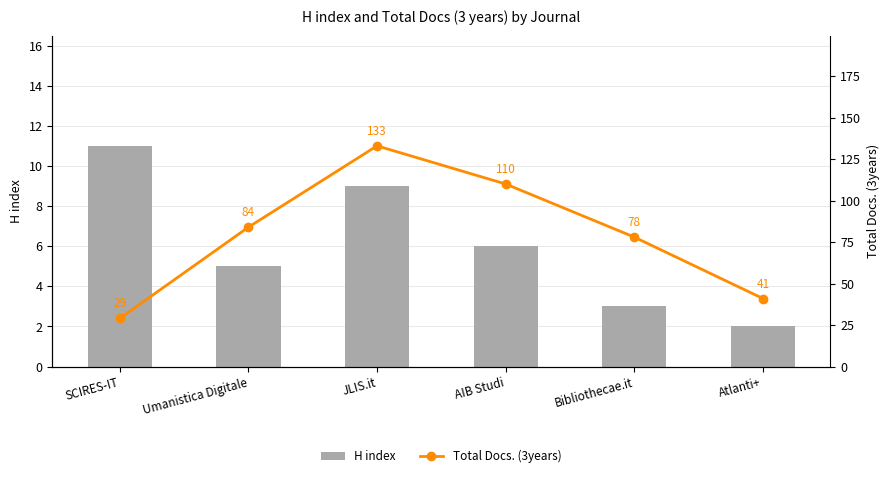

What is the average value of the Total Docs. (3years) series?

79